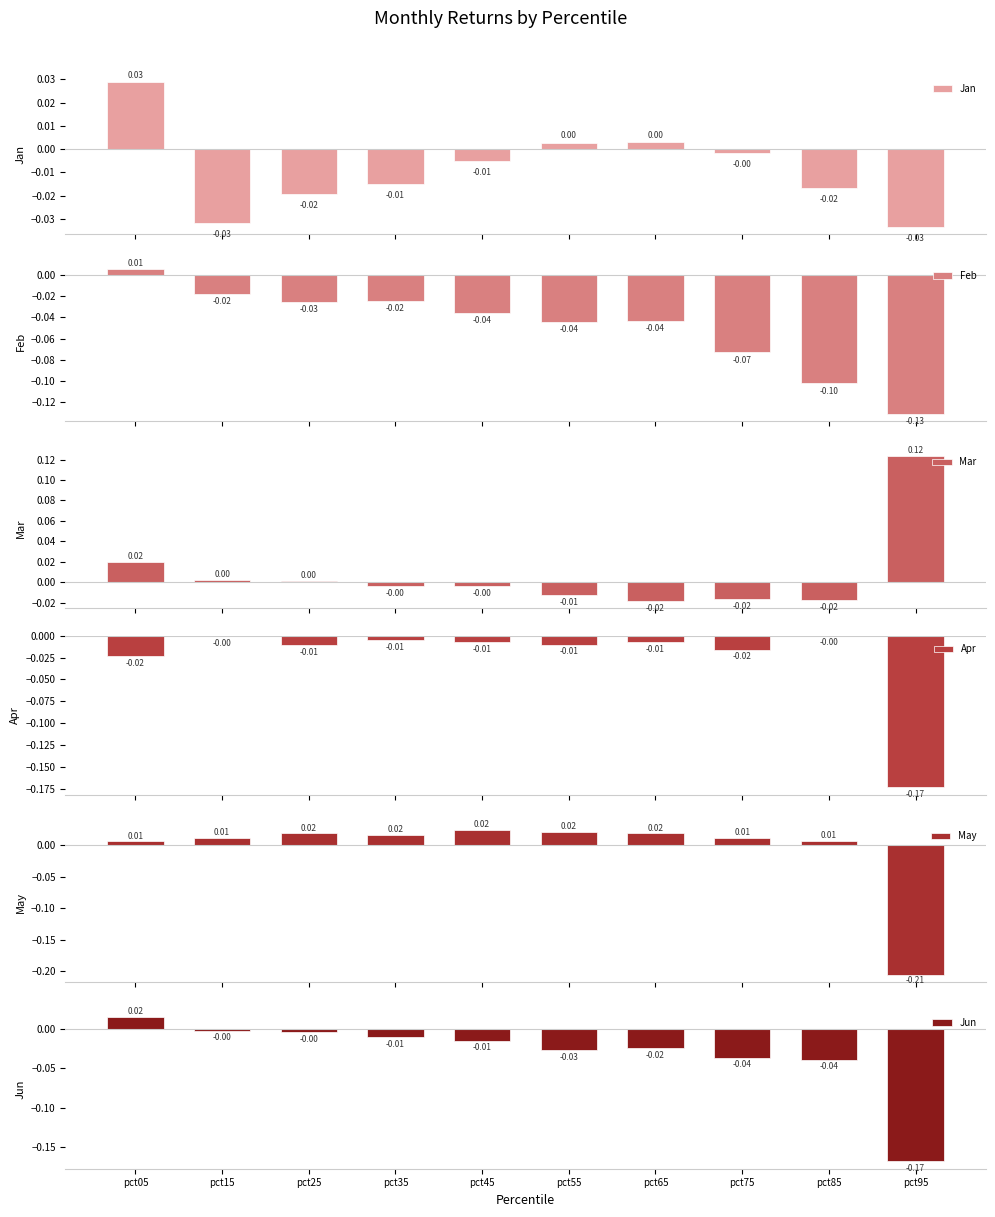

Which label corresponds to the smallest value in the chart?

pct95